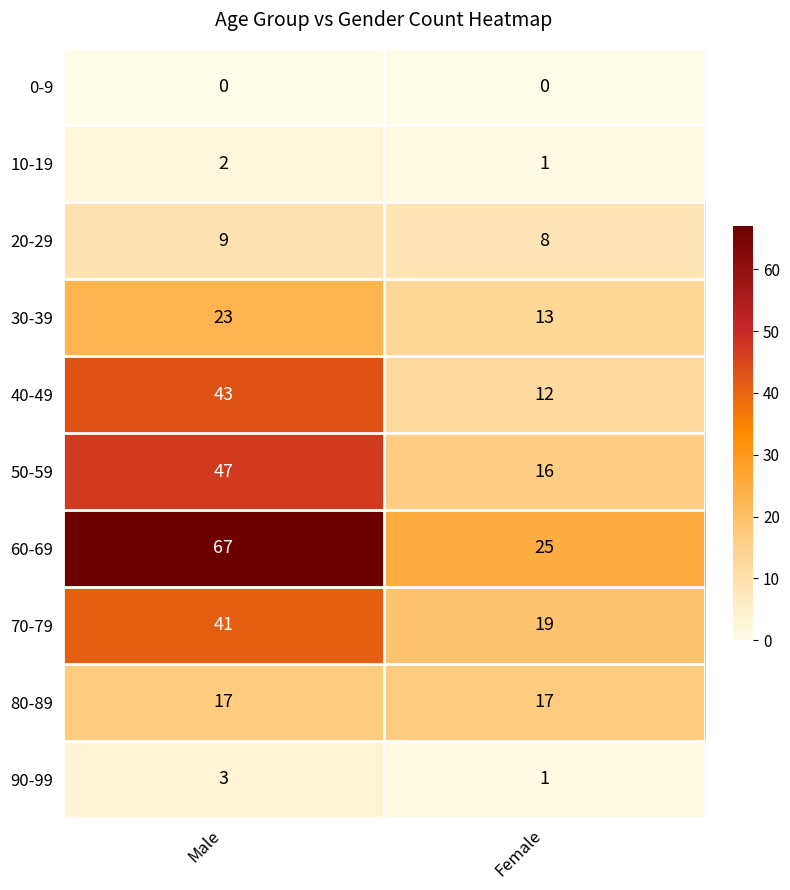

Count the number of data series in this chart.

10